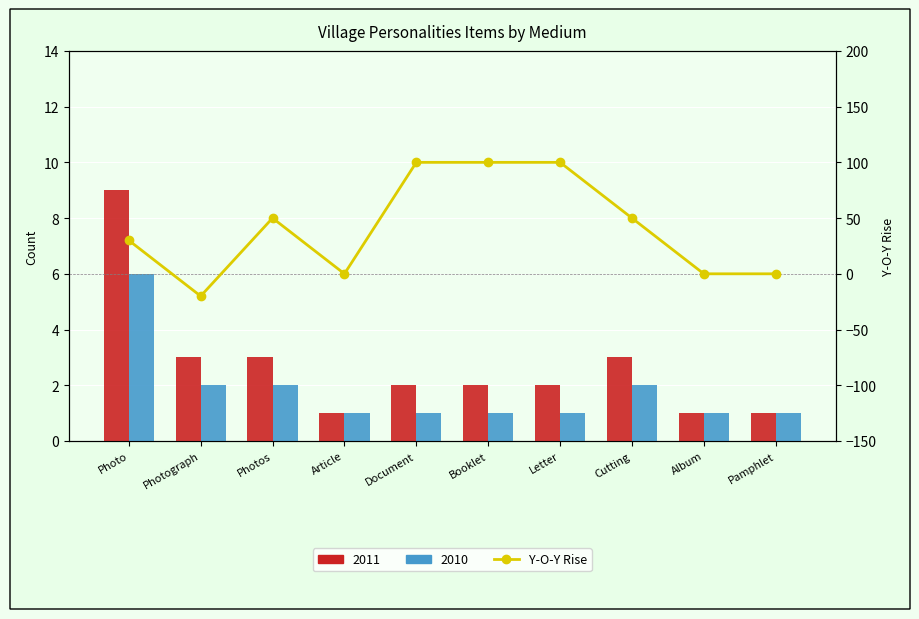

List the labels in order of value, smallest first.

Photograph, Article, Album, Pamphlet, Photo, Photos, Cutting, Document, Booklet, Letter